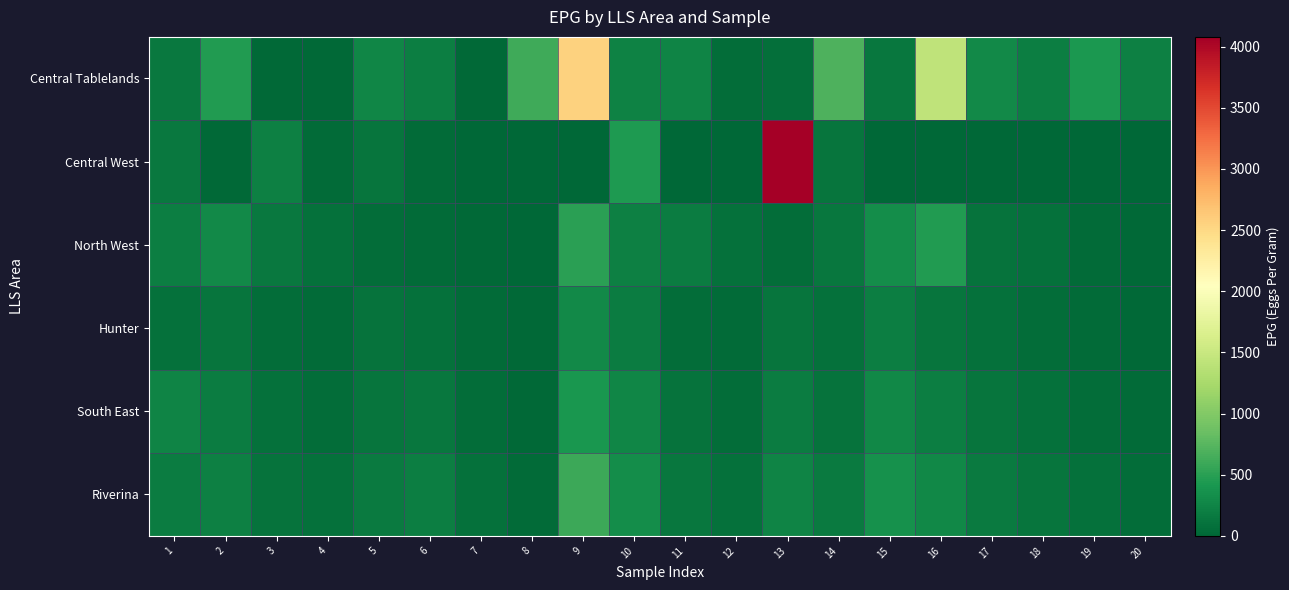

How many data points does each series have?

20